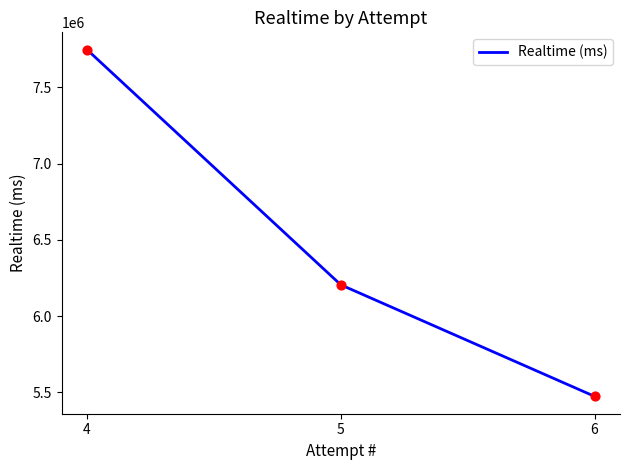

Which has a higher value, 6 or 5?

5